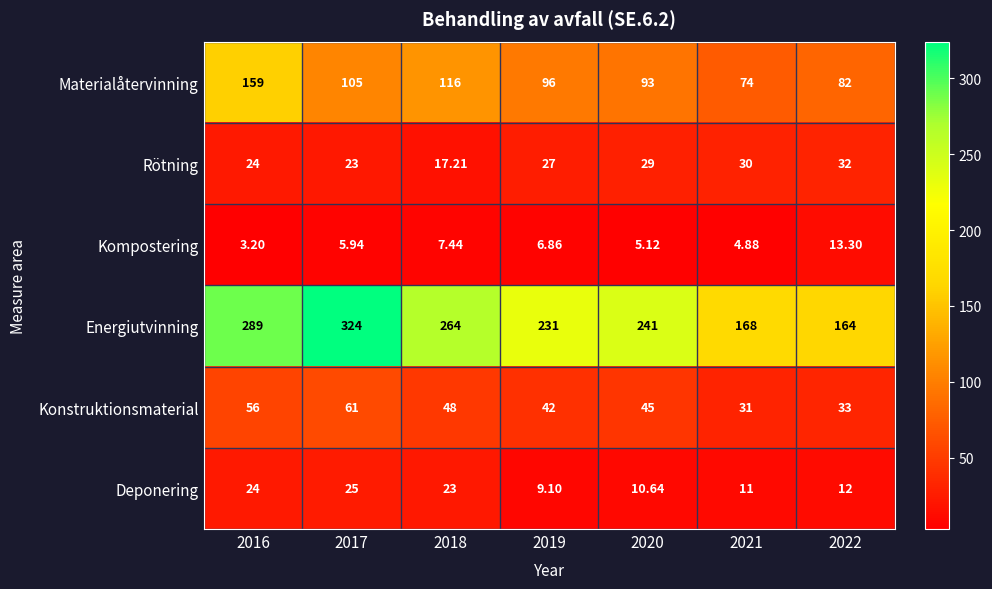

List the series in order of their peak value, lowest first.

Kompostering, Deponering, Rötning, Konstruktionsmaterial, Materialåtervinning, Energiutvinning